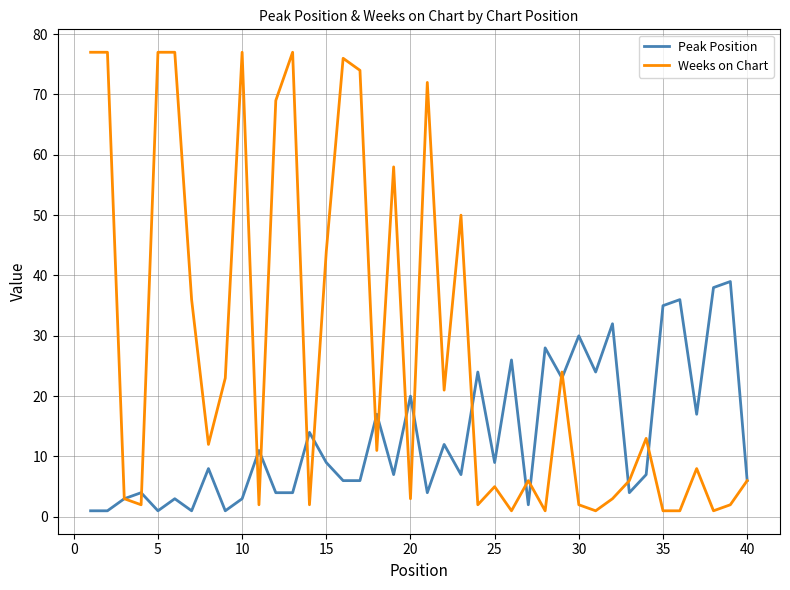

Which series has the largest total across all categories?

Weeks on Chart